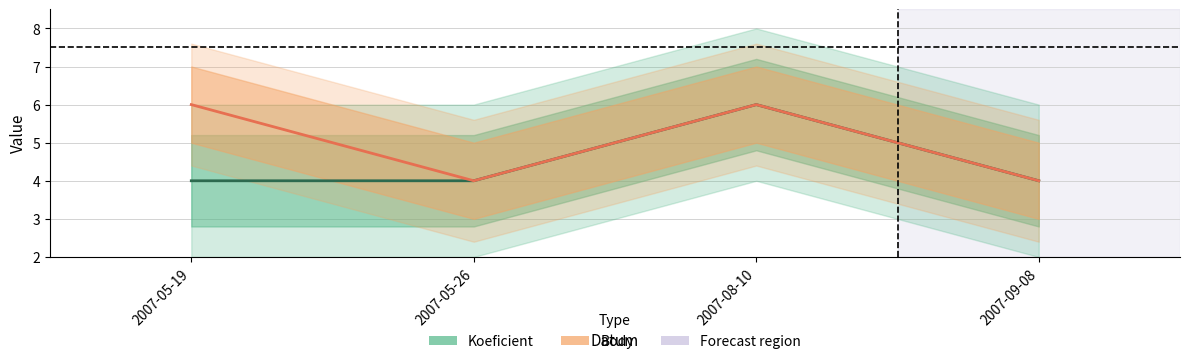

What is the difference between the Koeficient values at 2007-05-26 and 2007-08-10?

2